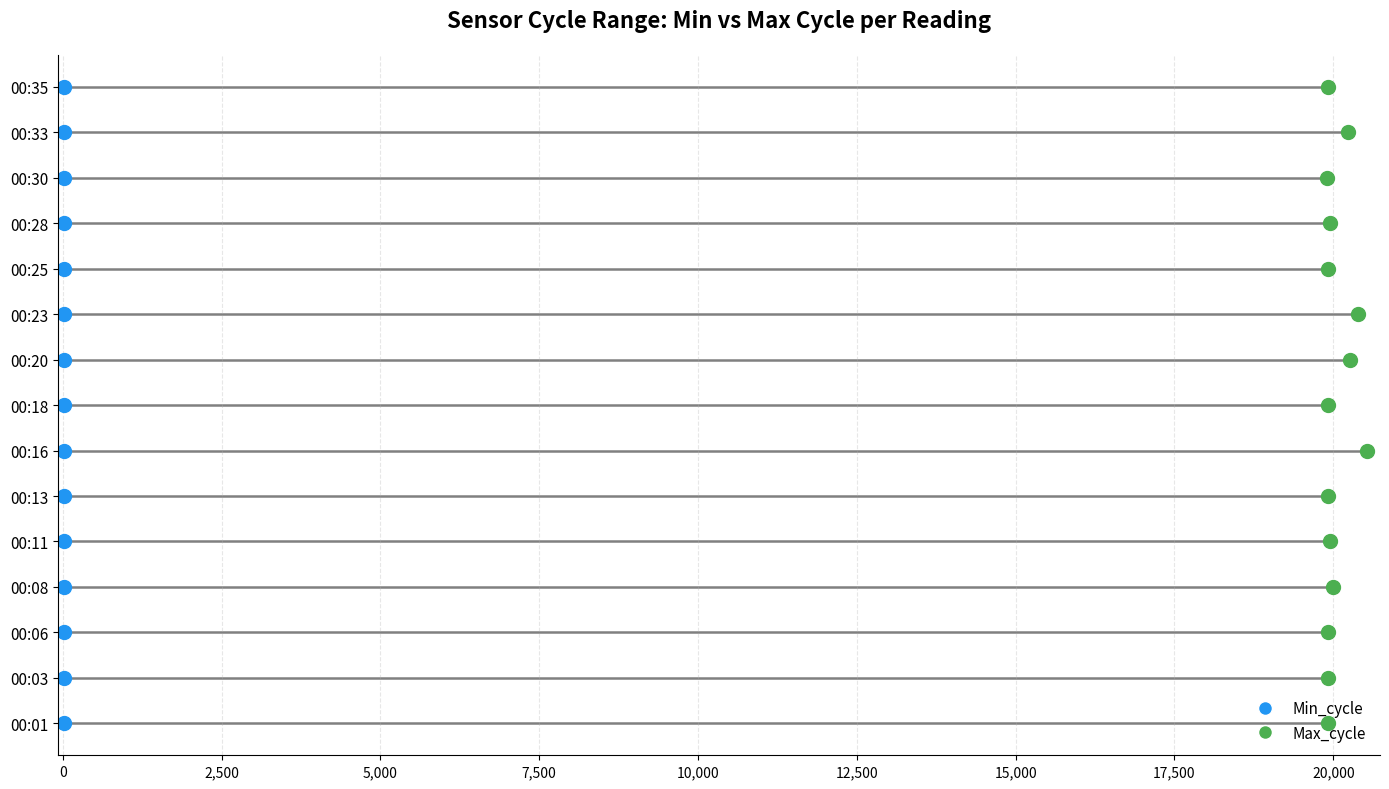

What are all the series names shown in the legend?

Min_cycle, Max_cycle